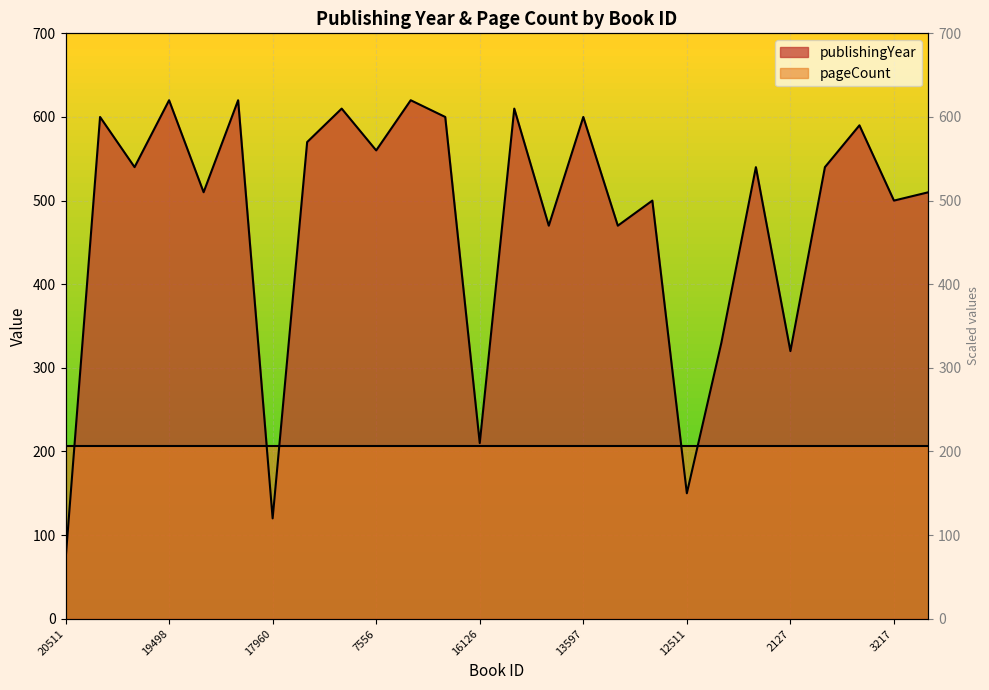

How many categories are shown in the chart?

26